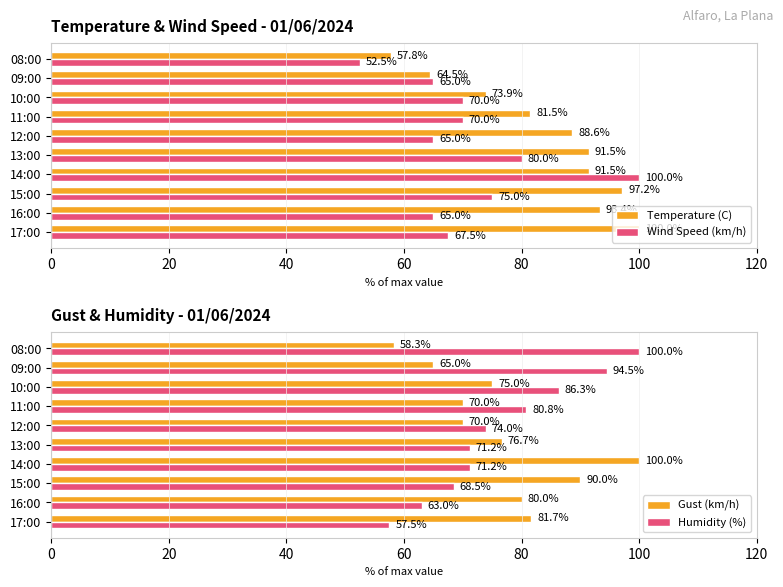

Is the value of Wind Speed (km/h) at 14:00 greater than the value of Temperature (C) at 08:00?

Yes